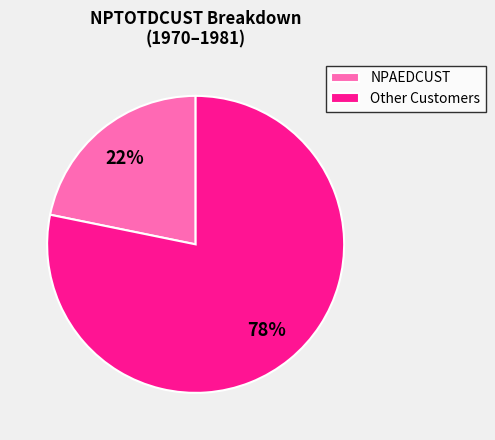

Combined, do Other Customers and NPAEDCUST account for over 50%?

Yes